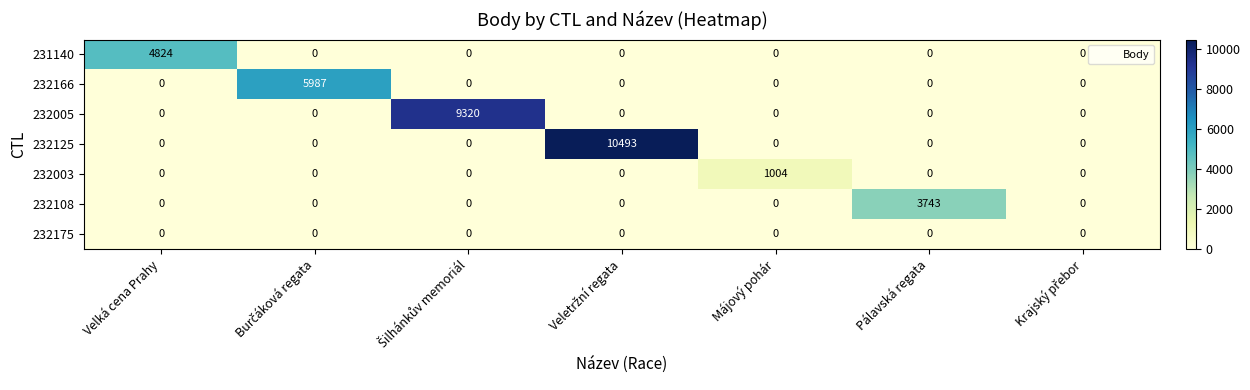

What is the difference between the highest and lowest values at Pálavská regata?

3743